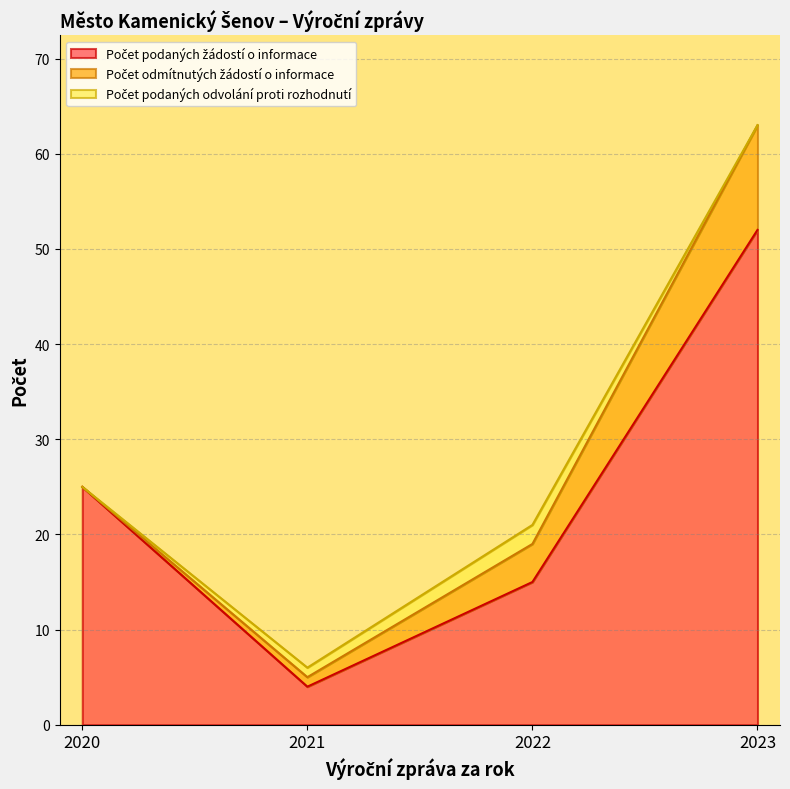

Reading left to right, extract all data points from this chart.

Počet podaných žádostí o informace: 2020=25	2021=4	2022=15	2023=52
Počet odmítnutých žádostí o informace: 2020=0	2021=1	2022=4	2023=11
Počet podaných odvolání proti rozhodnutí: 2020=0	2021=1	2022=2	2023=0